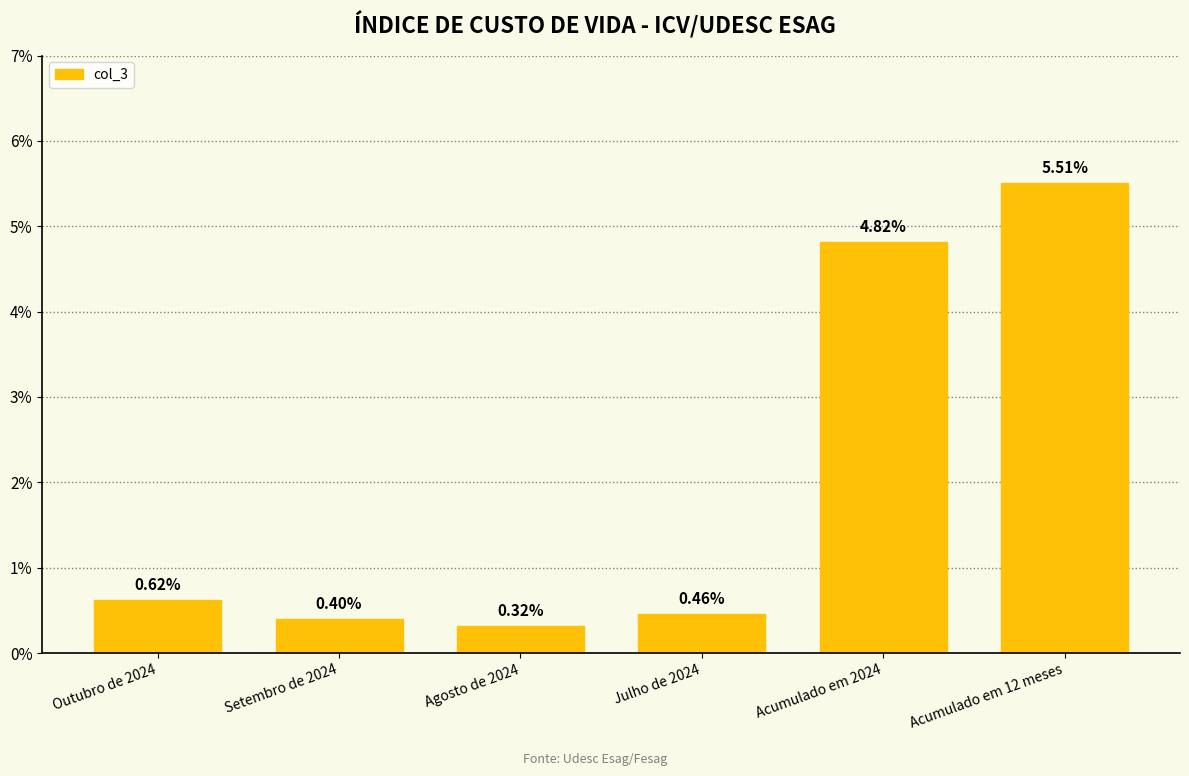

The value at Julho de 2024 is 0.0. True or false?

False